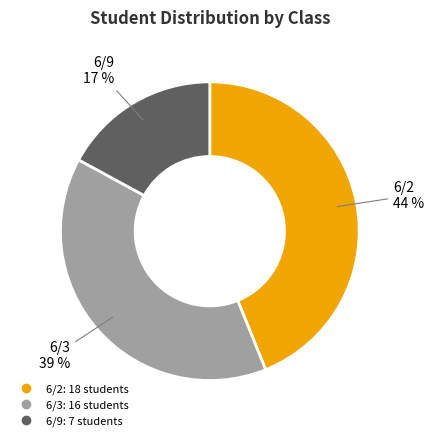

What is the smallest slice in the pie chart?

6/9